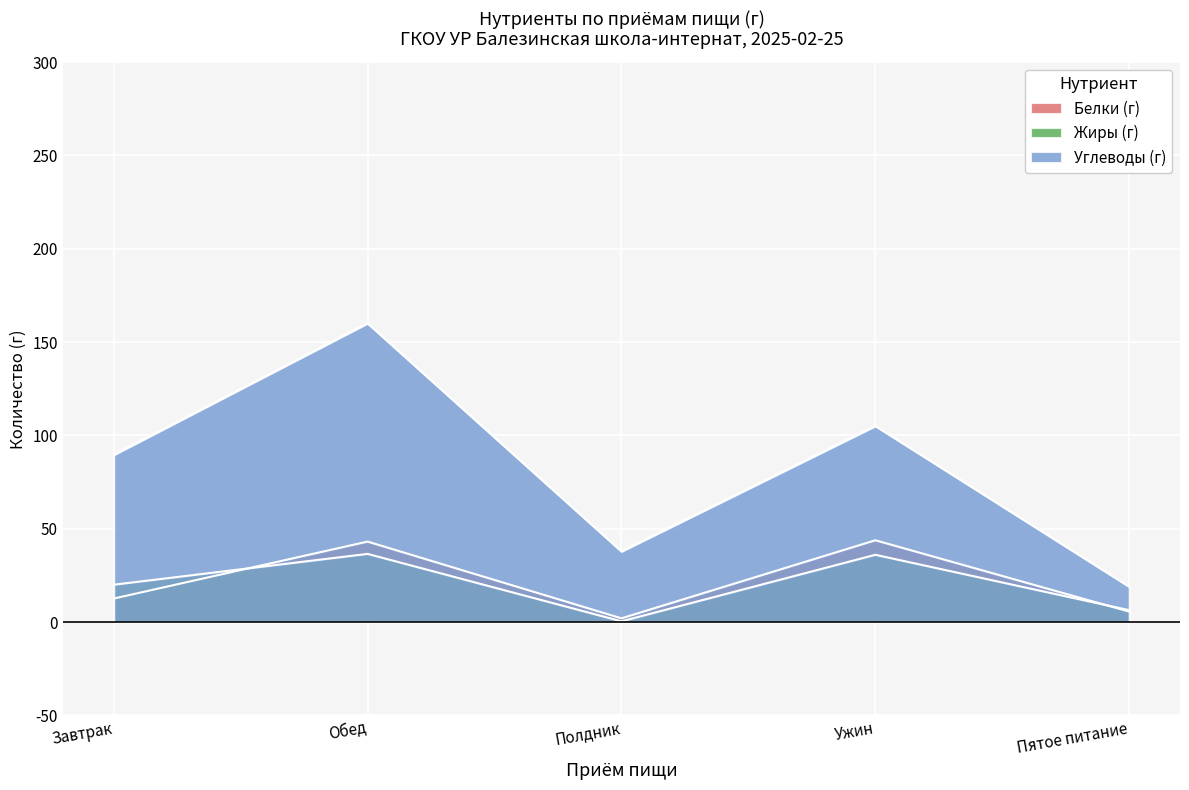

Reading left to right, list all the values displayed in this chart.

Белки (г): Завтрак=12.6	Обед=43.1	Полдник=2.0	Ужин=43.9	Пятое питание=5.6
Жиры (г): Завтрак=20.0	Обед=36.5	Полдник=0.4	Ужин=36.1	Пятое питание=6.4
Углеводы (г): Завтрак=89.6	Обед=160.1	Полдник=37.9	Ужин=105.1	Пятое питание=19.0